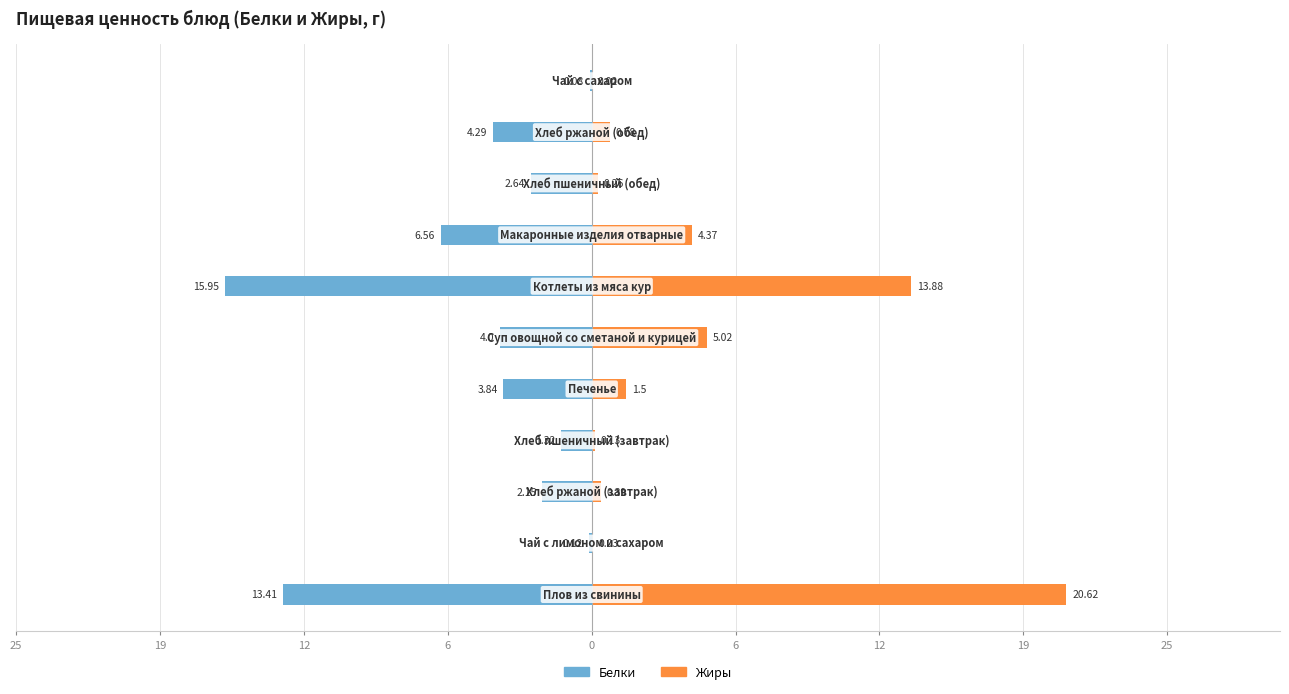

What is the difference between the maximum and minimum values in the Жиры series?

20.6